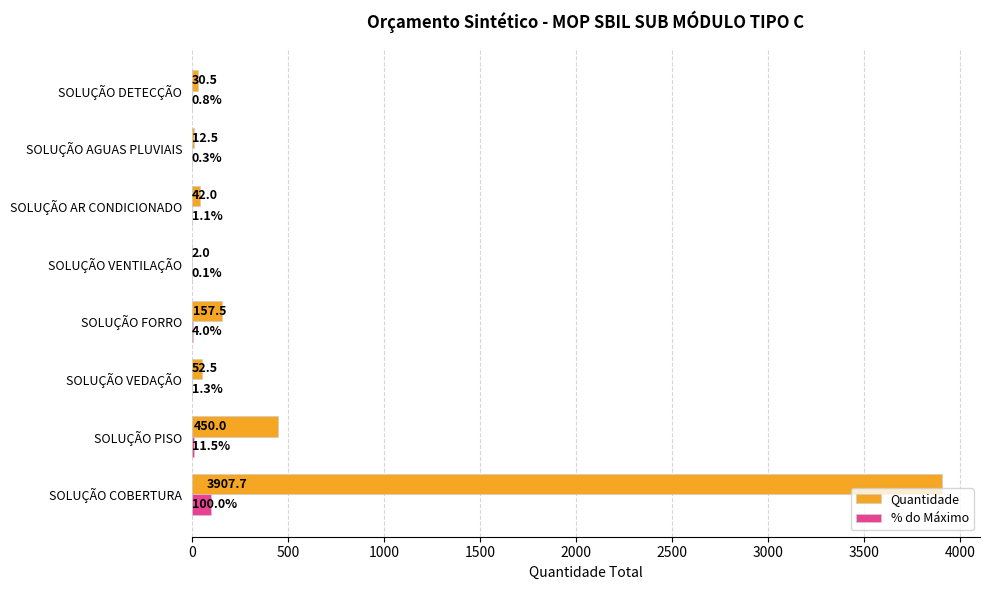

What is the sum of the Quantidade values at SOLUÇÃO PISO and SOLUÇÃO COBERTURA?

4357.7